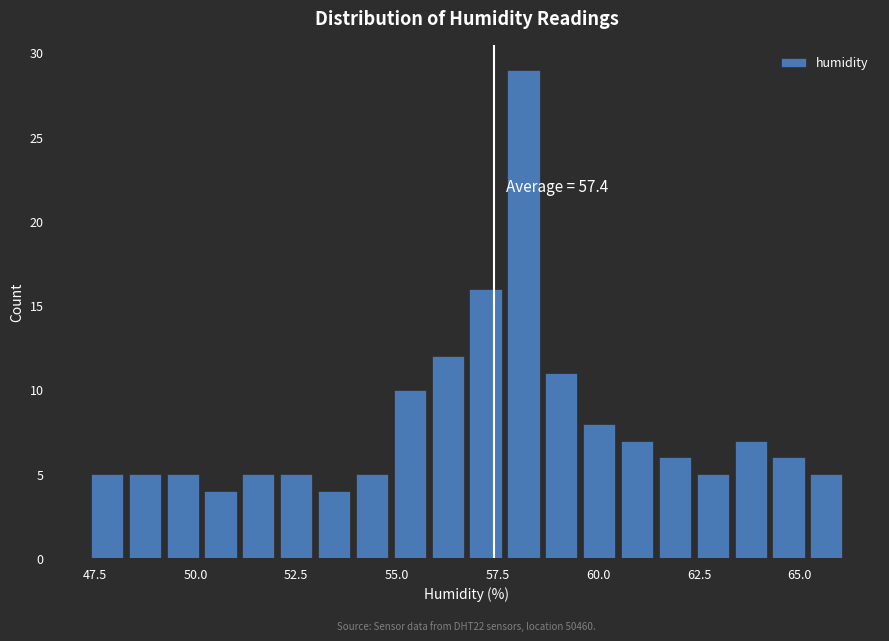

Around what value on the x-axis is the tallest bar? Give the approximate position of its centre, as read against the axis.

58.0